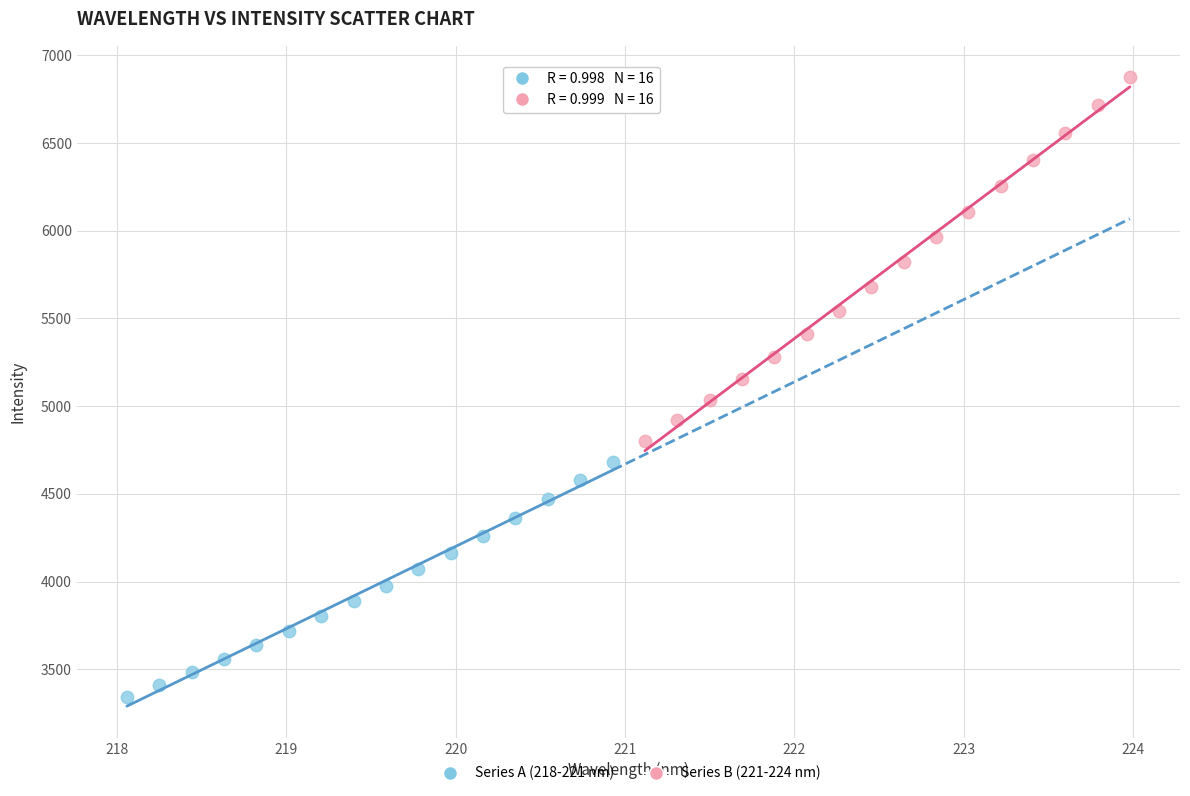

Which series has the widest spread of Y values?

Series B (221-224 nm)